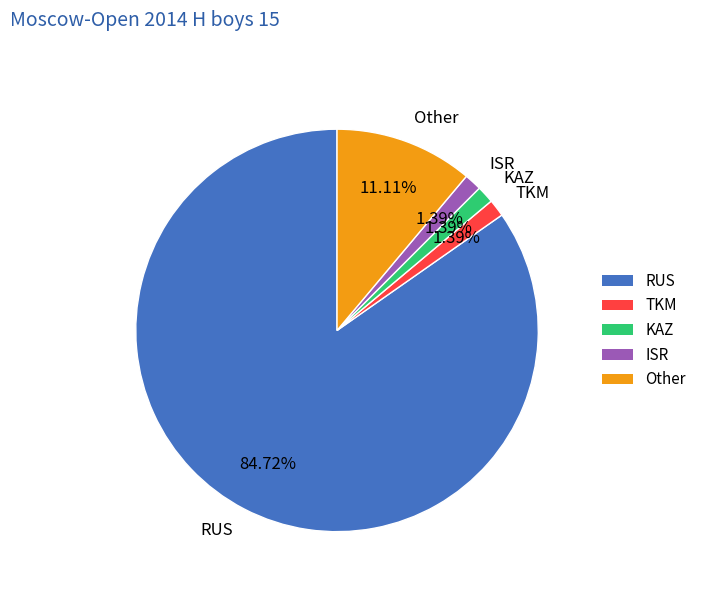

Between ISR and Other, which is larger?

Other